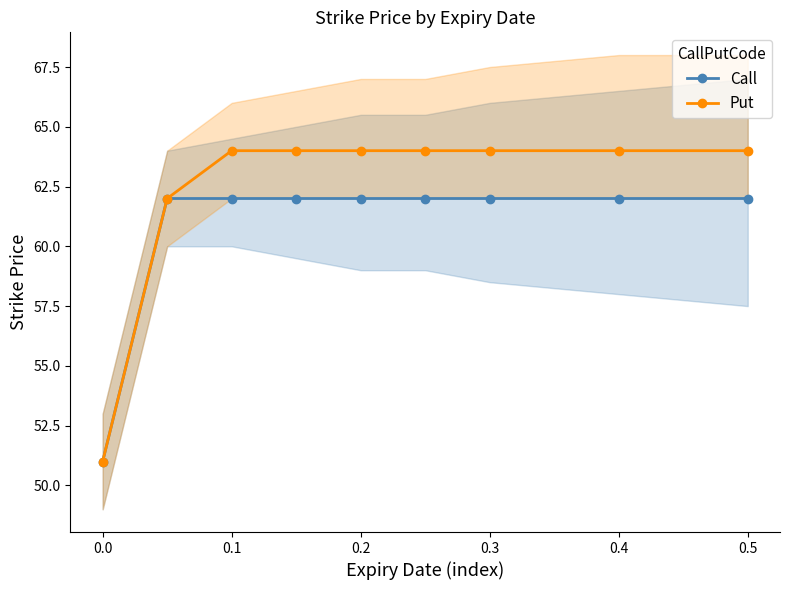

What is the value of the Put point at the 4th from the left?

64